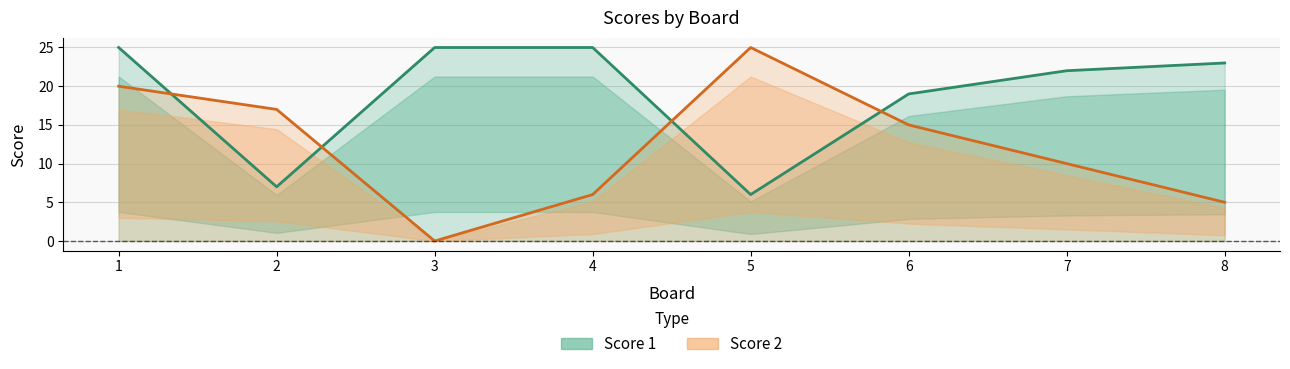

The value of Score 1 at 3 is 25. True or false?

True